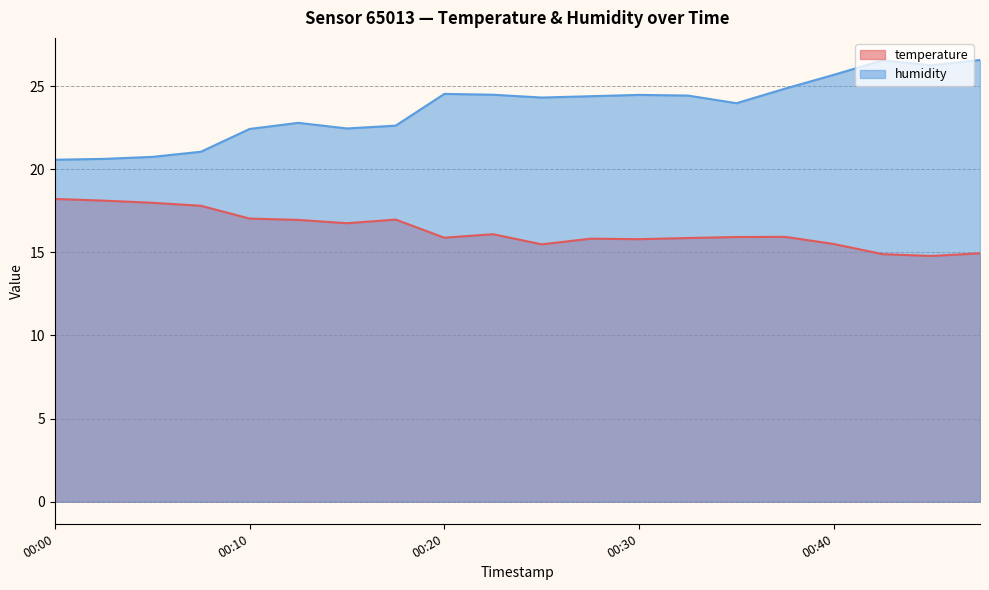

List the series in order of their overall mean, highest first.

humidity, temperature